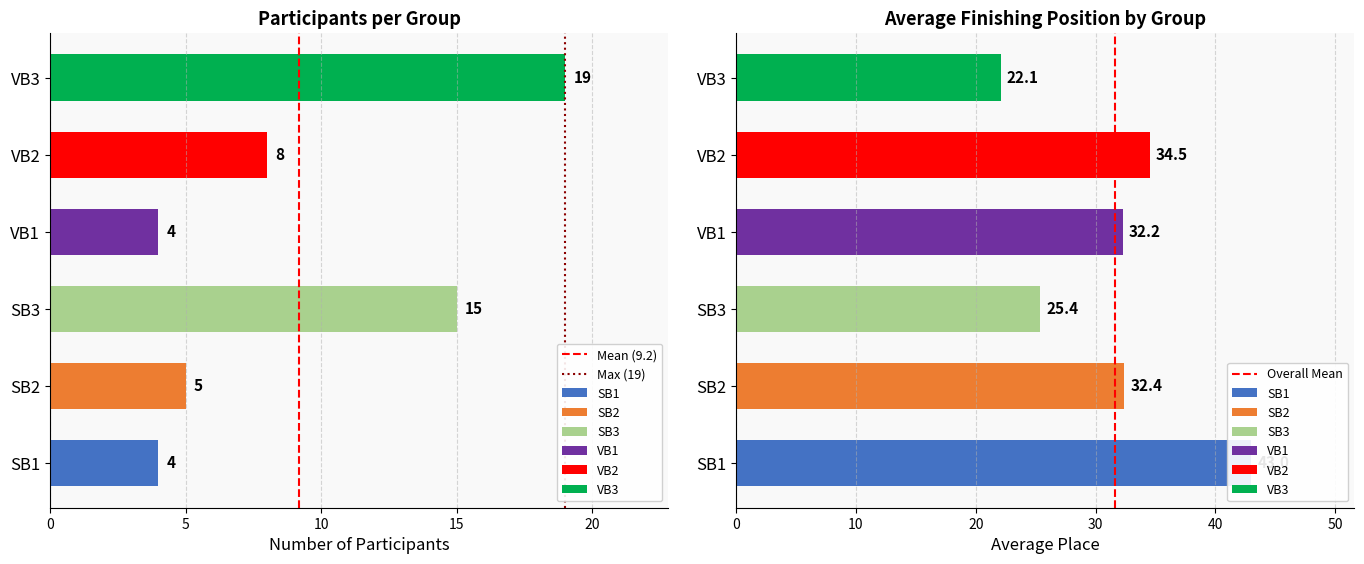

How many positive values does the Max (19) series have?

1